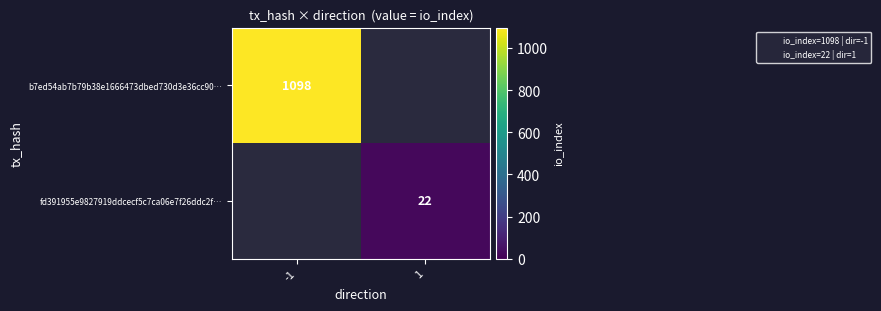

What is the greatest value displayed?

1098.0